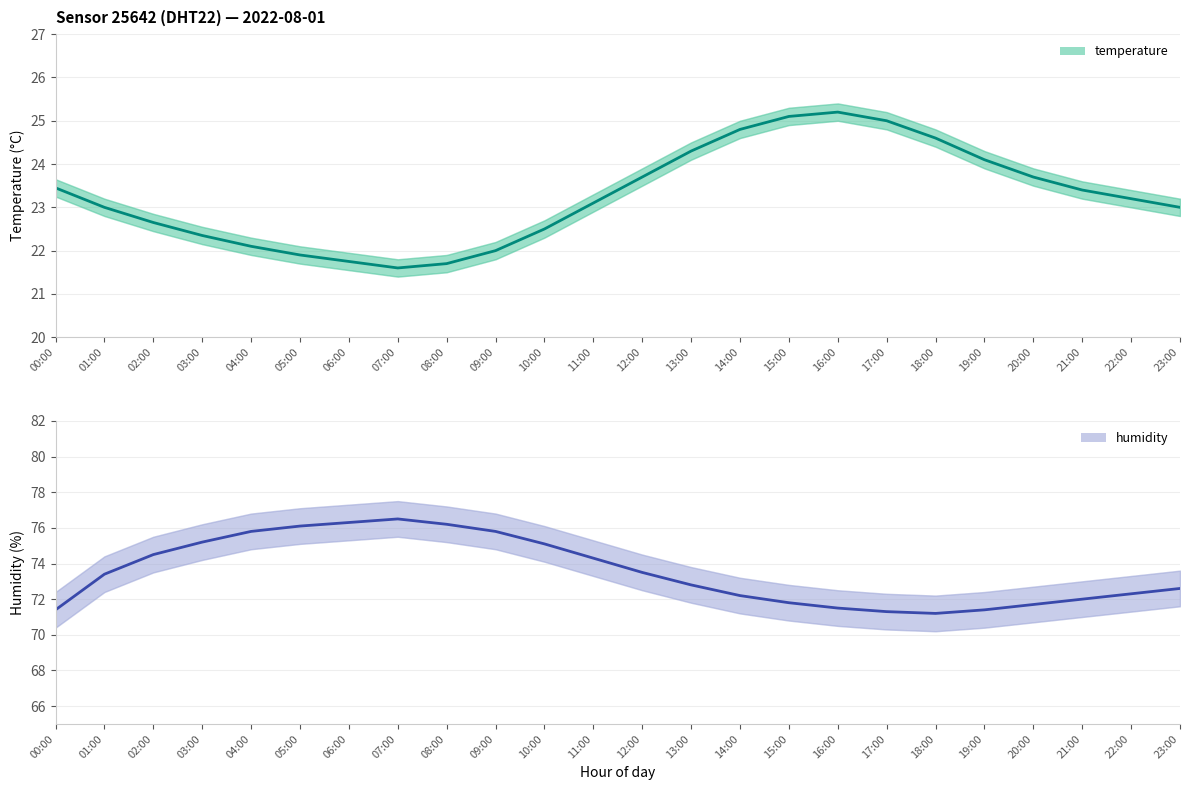

True or false: humidity and temperature intersect in this chart.

False